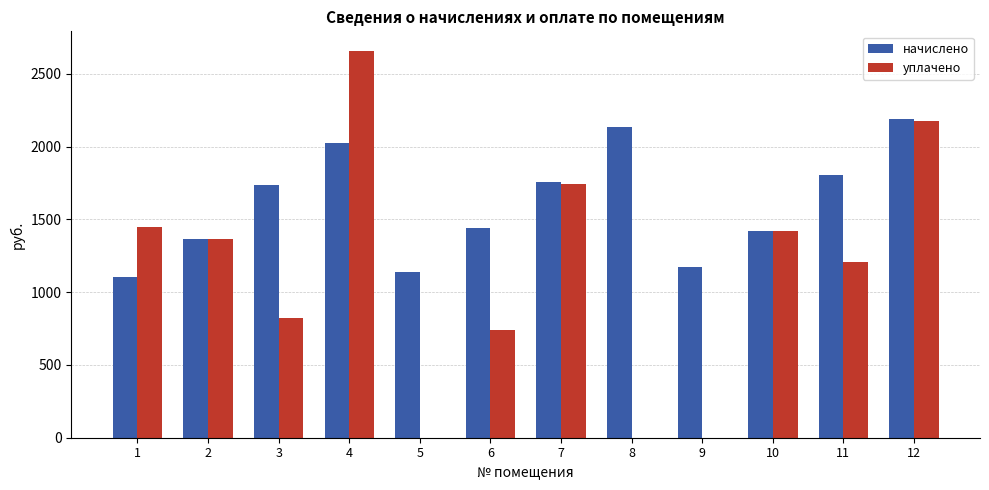

How many data points does each series have?

12